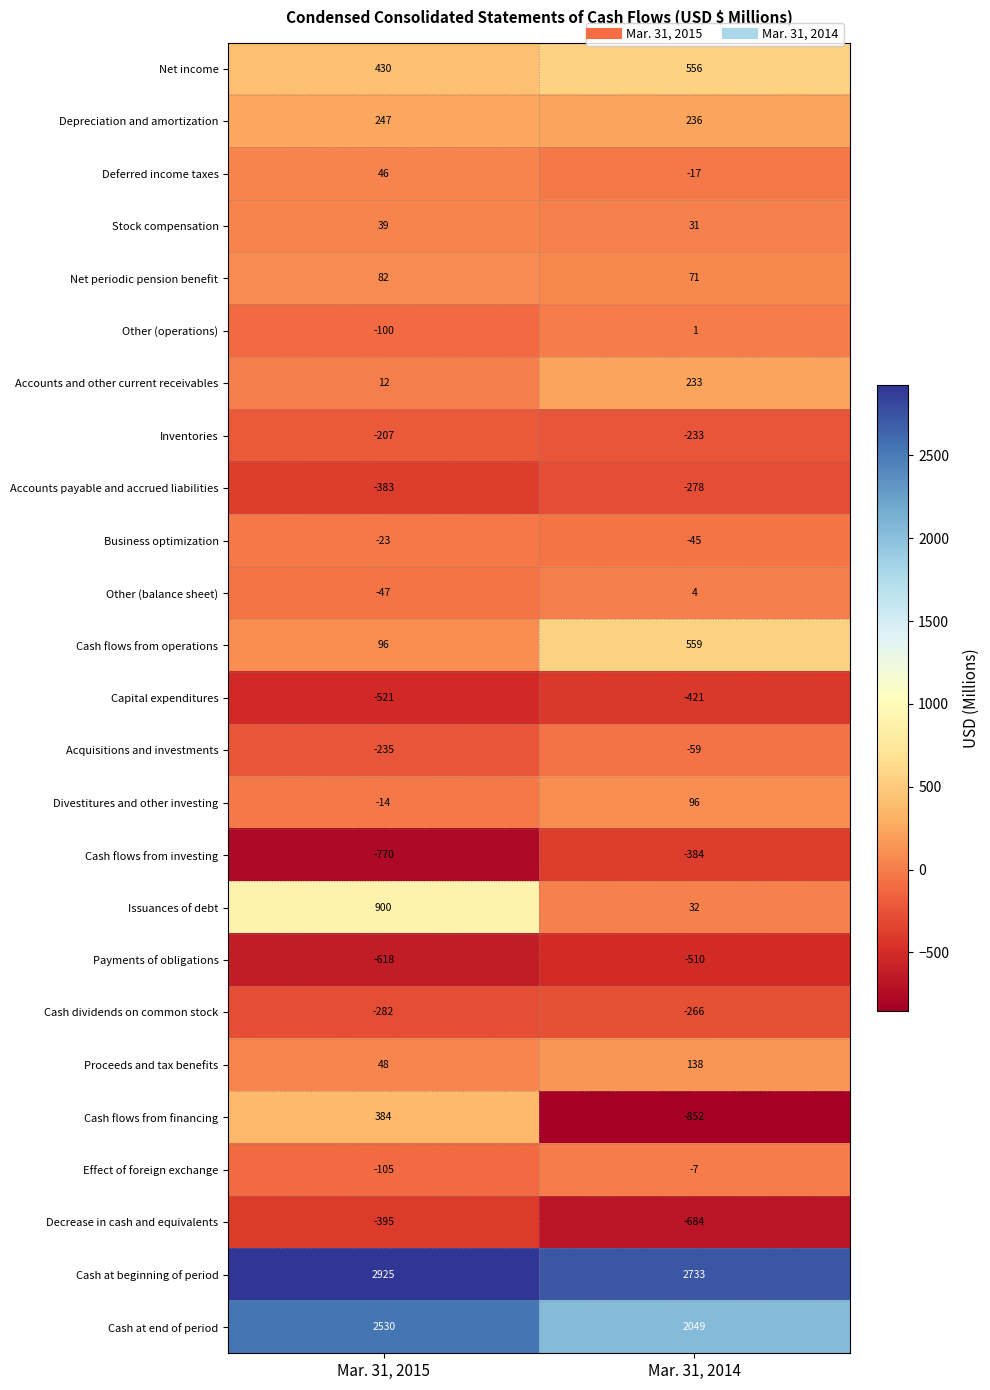

True or false: Proceeds and tax benefits has a value of 138 at Mar. 31, 2014.

True